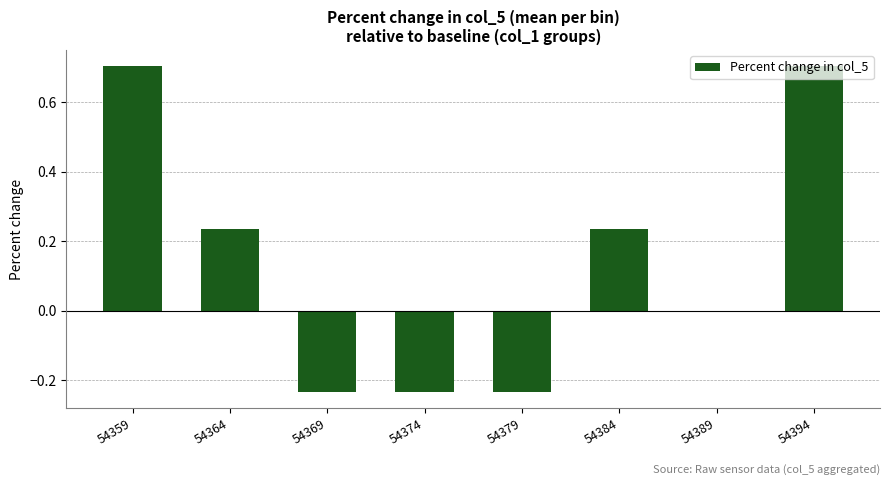

The chart shows a value of 0.7 at 54359. True or false?

True